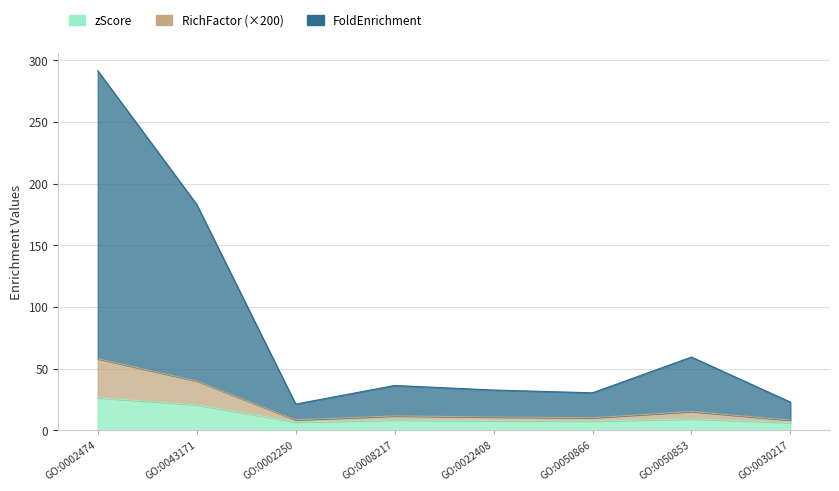

Does the chart display data point markers on the line(s)?

No